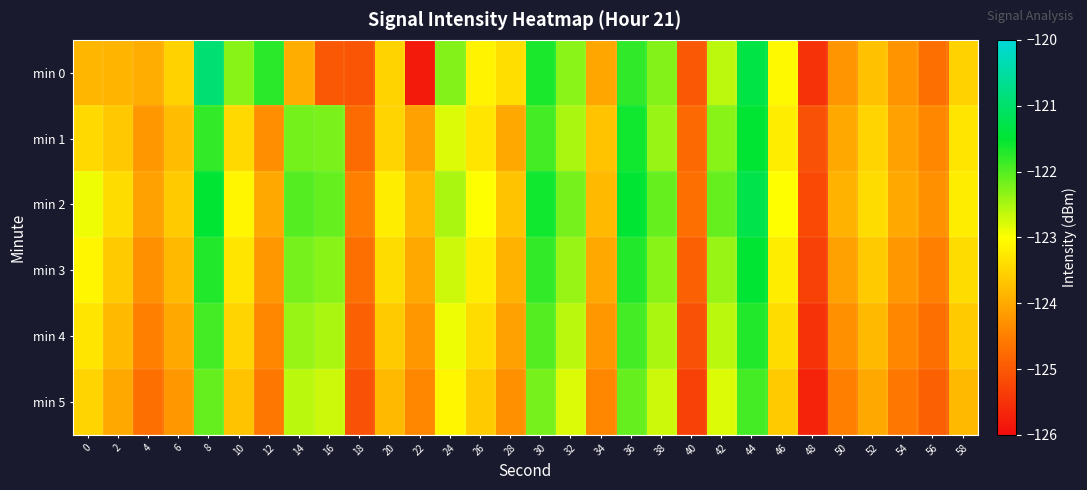

What is the spread (max minus min) of values at 56?

0.6